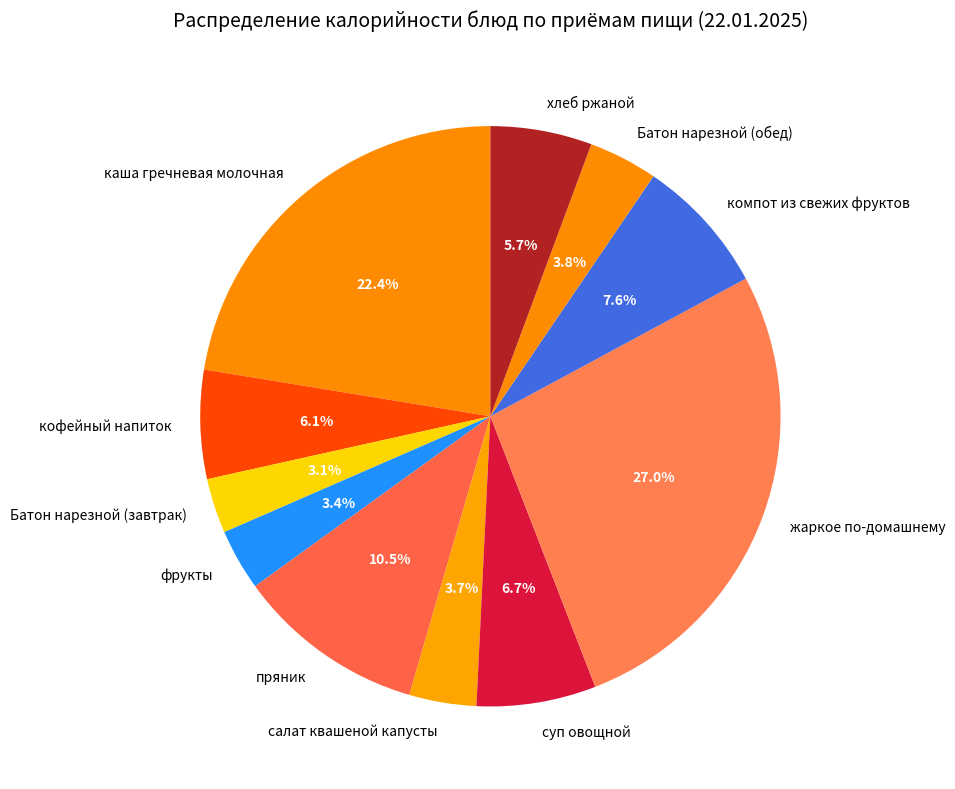

To the nearest percent, what is the average slice percentage?

9%